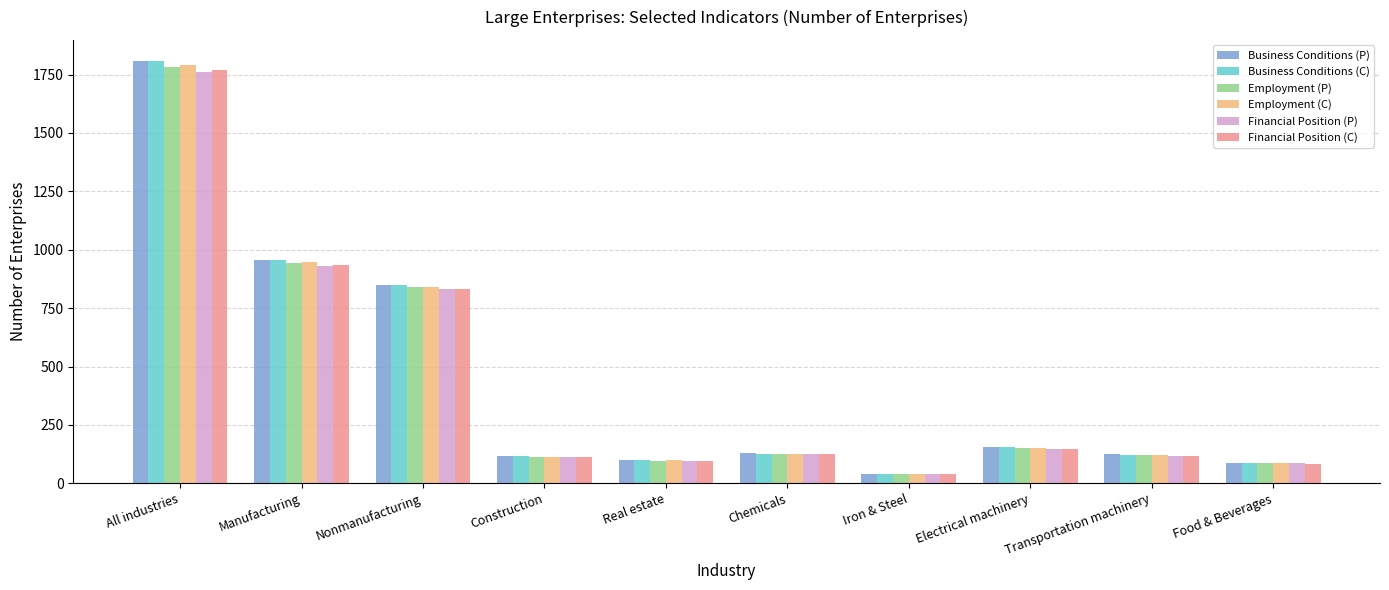

Which series has the widest spread of values?

Business Conditions (P)